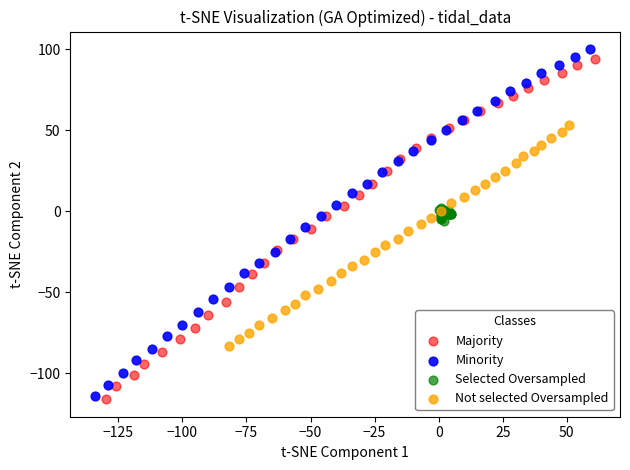

What are all the series names shown in the legend?

Majority, Minority, Selected Oversampled, Not selected Oversampled